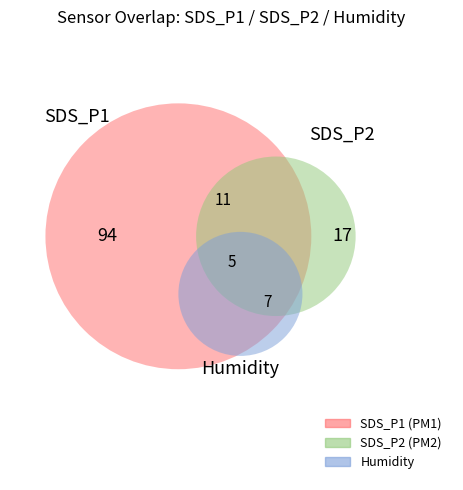

Is there any slice that represents more than half of the pie?

Yes